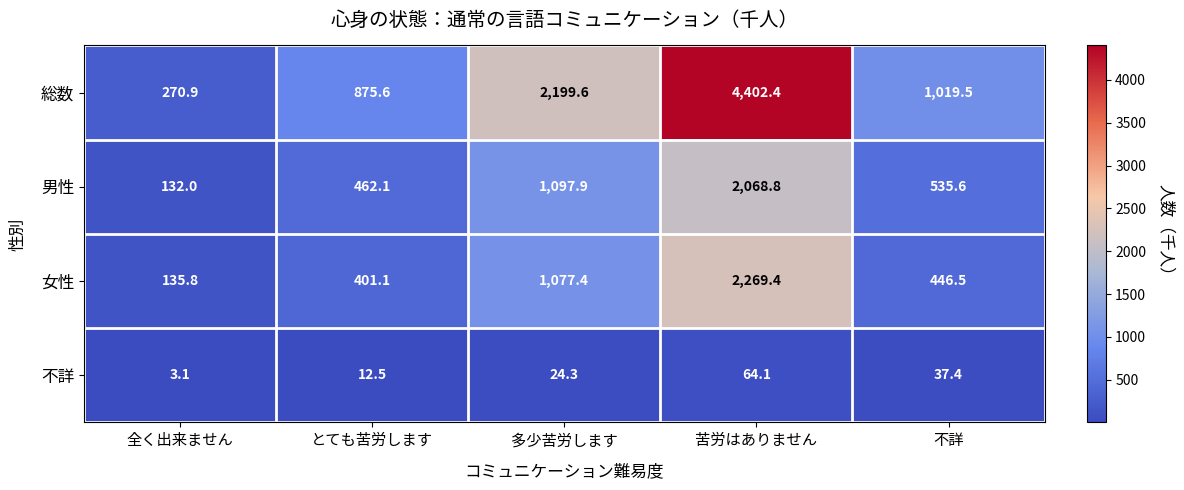

What is the difference between the maximum and second lowest values in the 不詳 series?

51.6